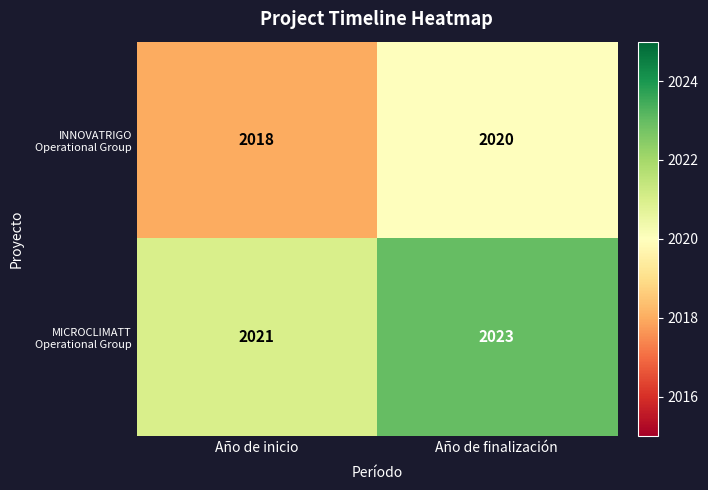

Reading left to right, list all the values displayed in this chart.

INNOVATRIGO Operational Group: Año de inicio=2018	Año de finalización=2020
MICROCLIMATT Operational Group: Año de inicio=2021	Año de finalización=2023